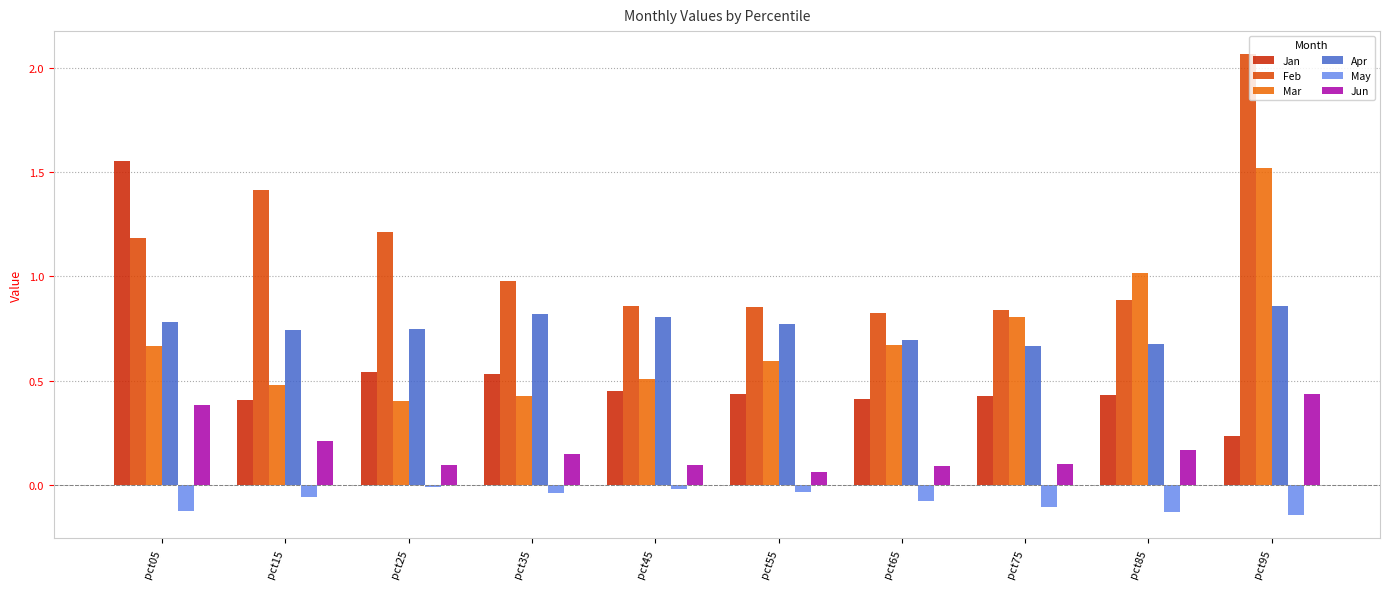

What are all the series names shown in the legend?

Jan, Feb, Mar, Apr, May, Jun